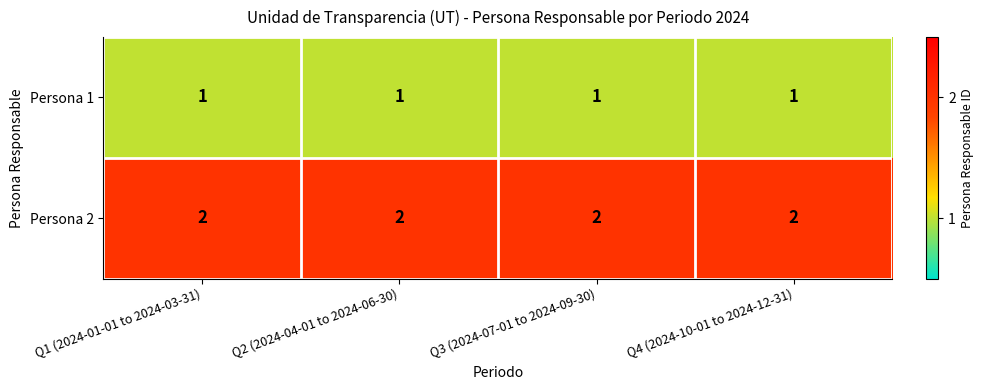

Rank the series at Q4 (2024-10-01 to 2024-12-31) from highest to lowest value.

Persona 2, Persona 1